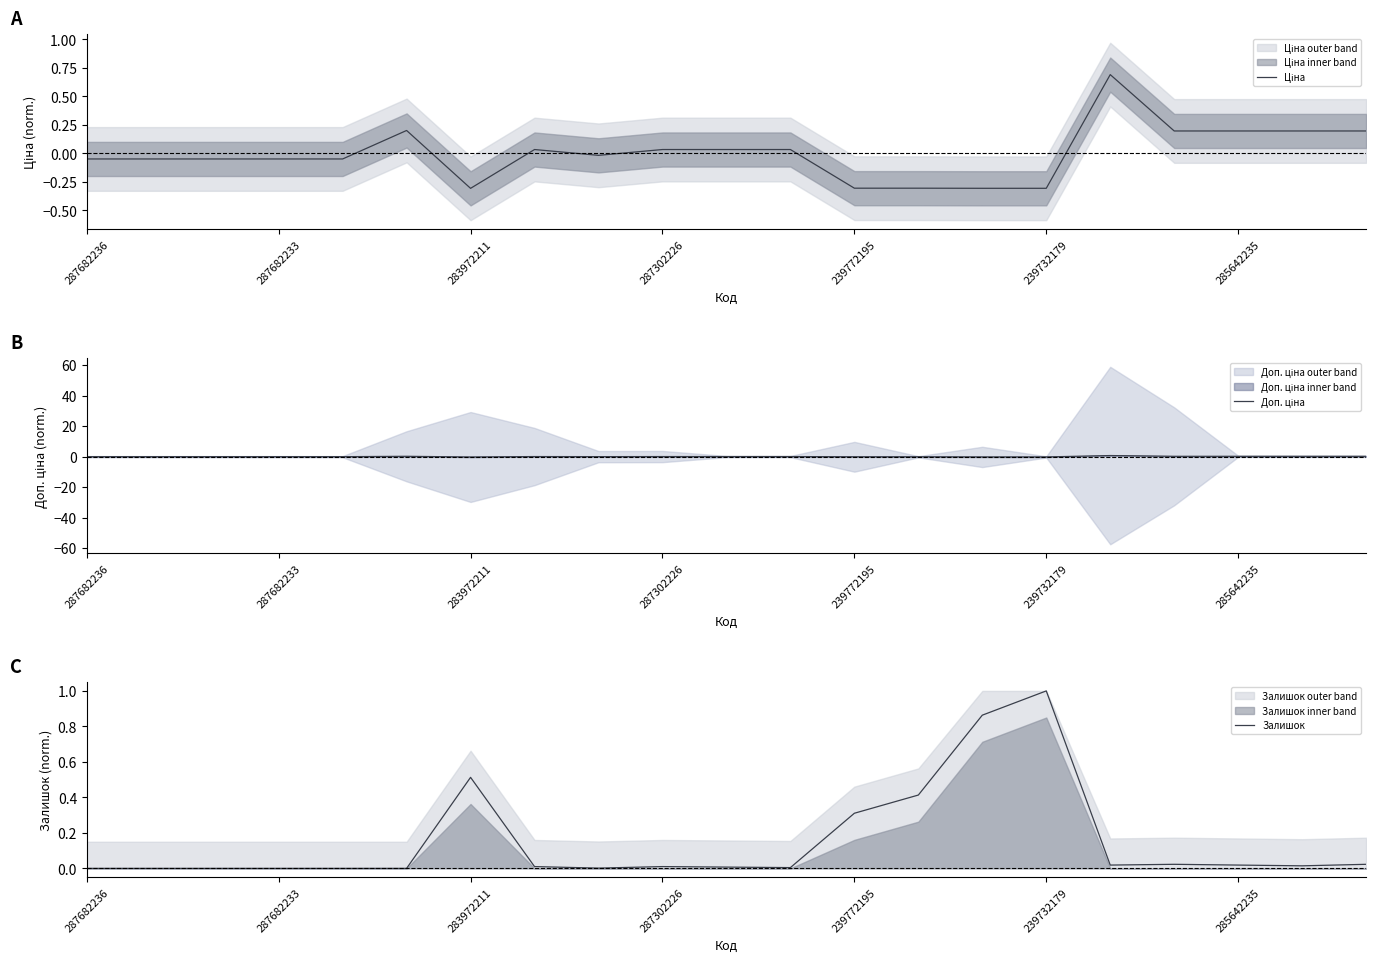

How many positive values does the Доп. ціна series have?

10